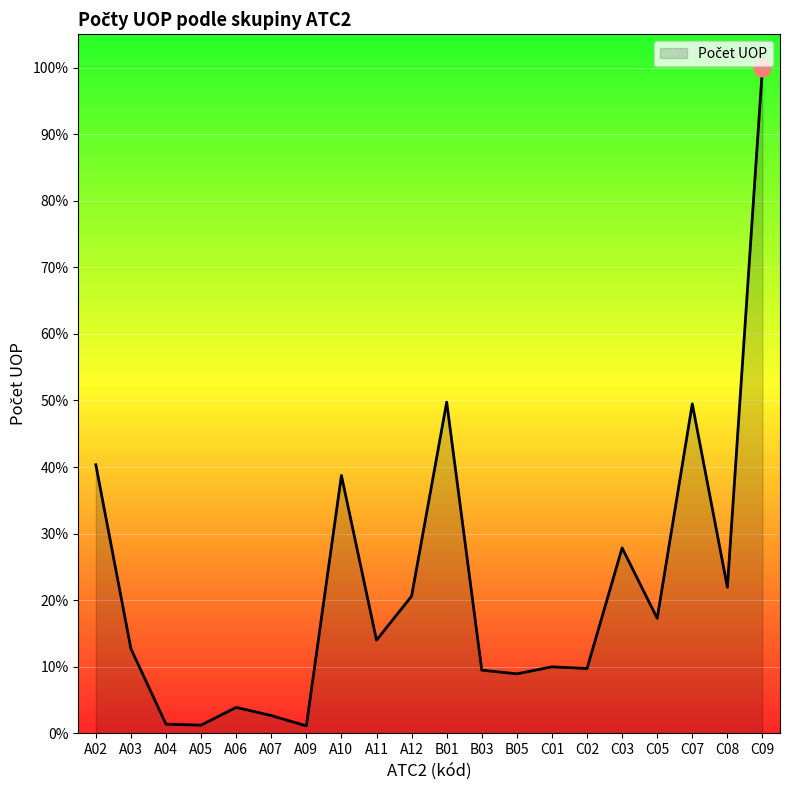

Where is the first local maximum?

A06